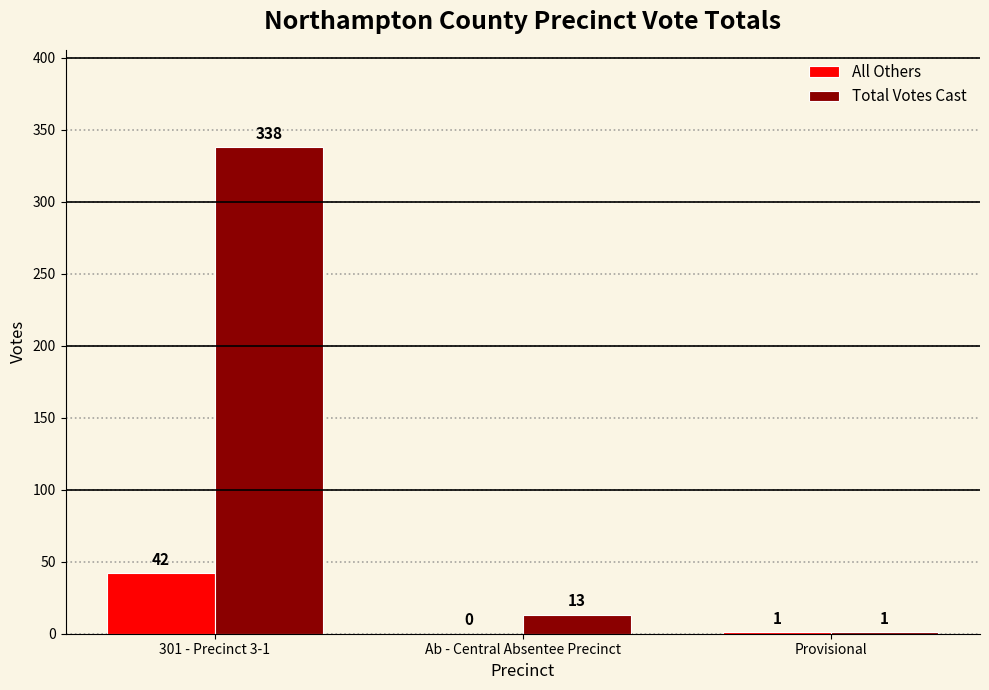

What is the sum of all Total Votes Cast values?

352